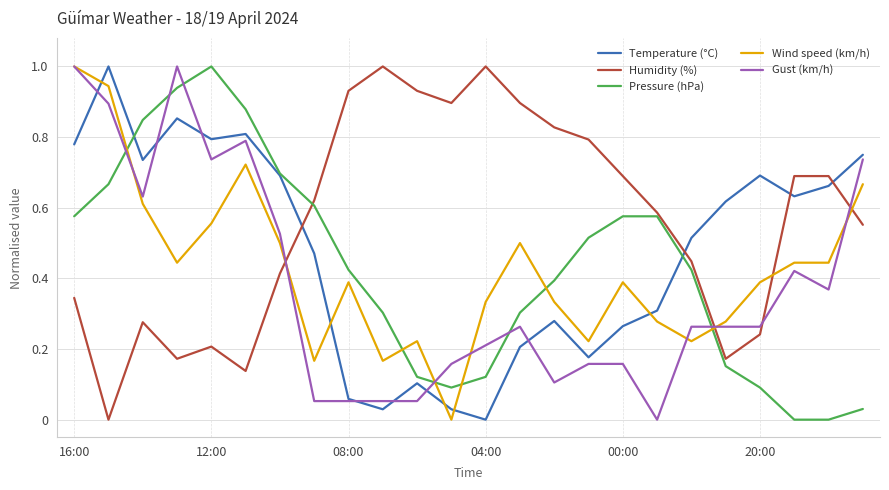

Which series ends up on top after the final intersection of Humidity (%) and Temperature (°C)?

Temperature (°C)